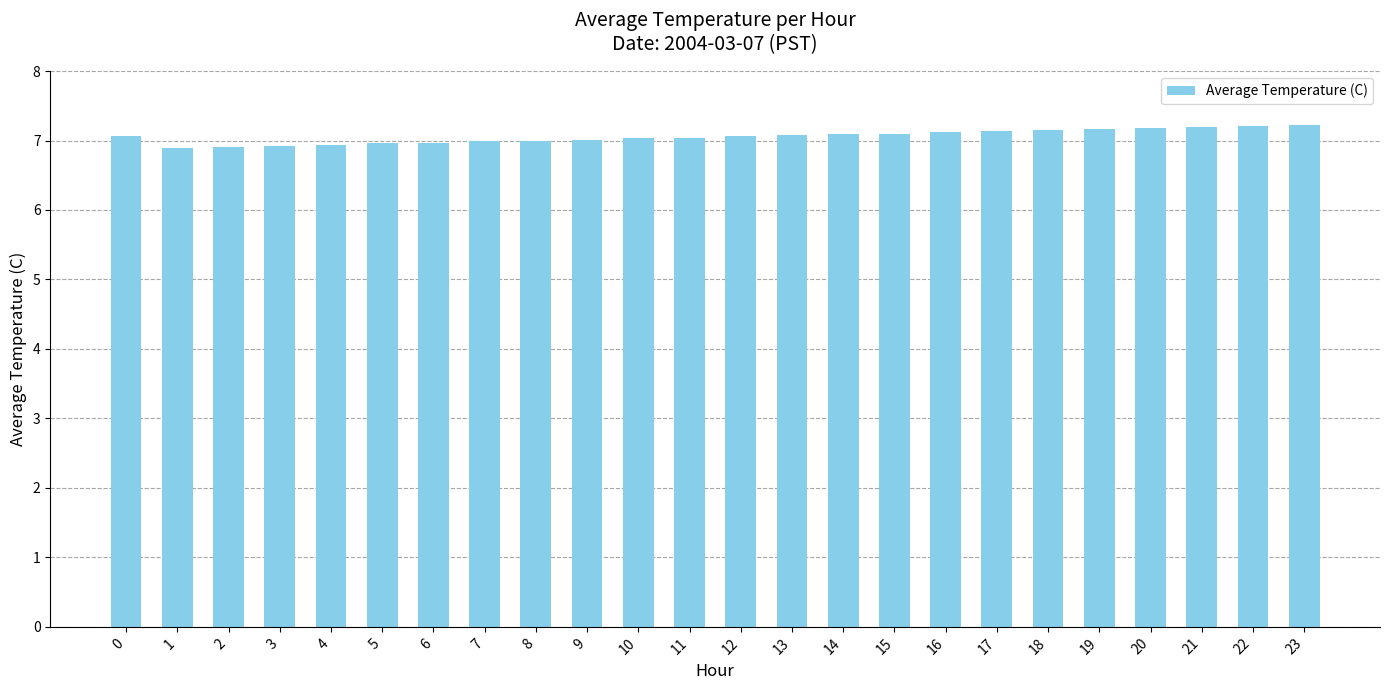

What is the sum of the values at 10 and 22?

14.2